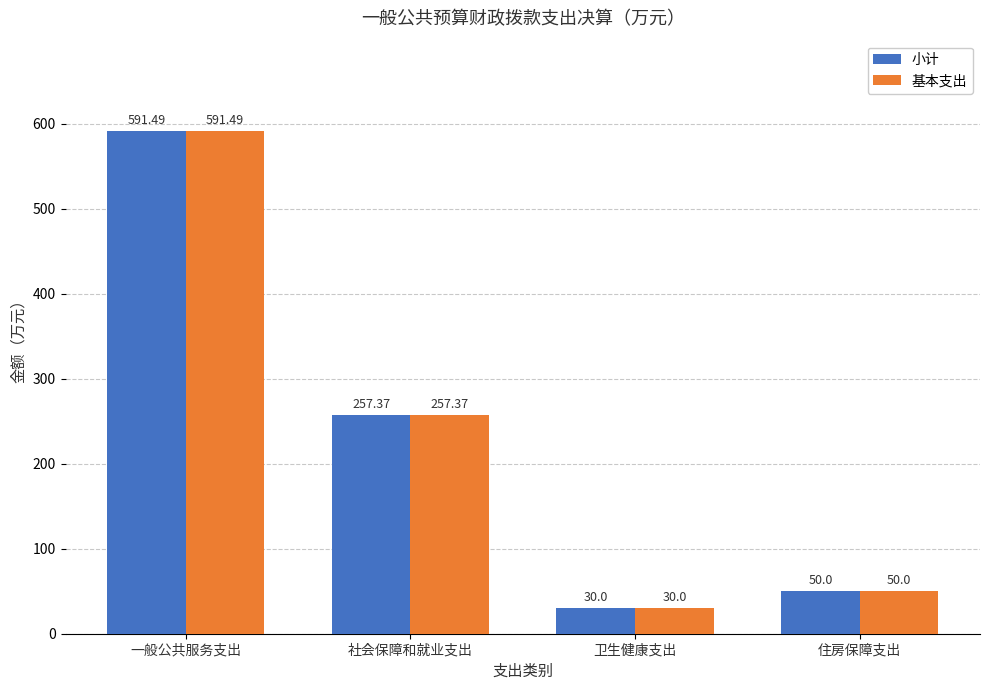

How many values in the 基本支出 series are below 257?

2